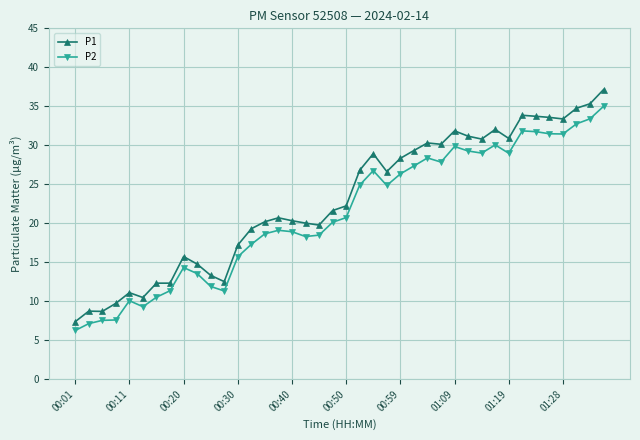

What is the value of the P2 point at the 4th from the left?

7.6